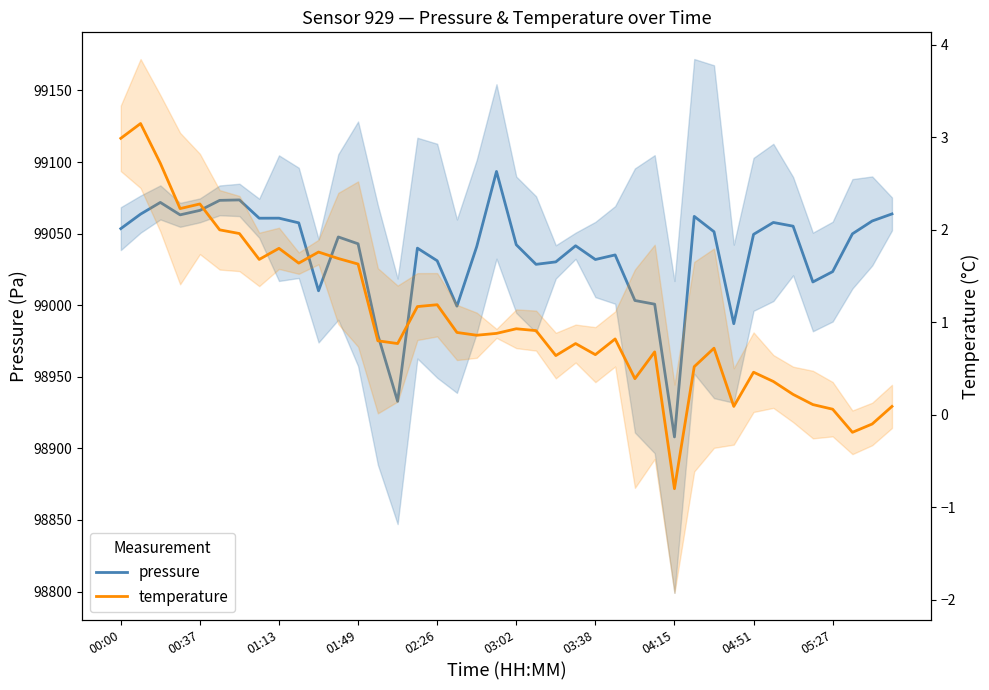

What is the label of the 3rd point from the right?

37